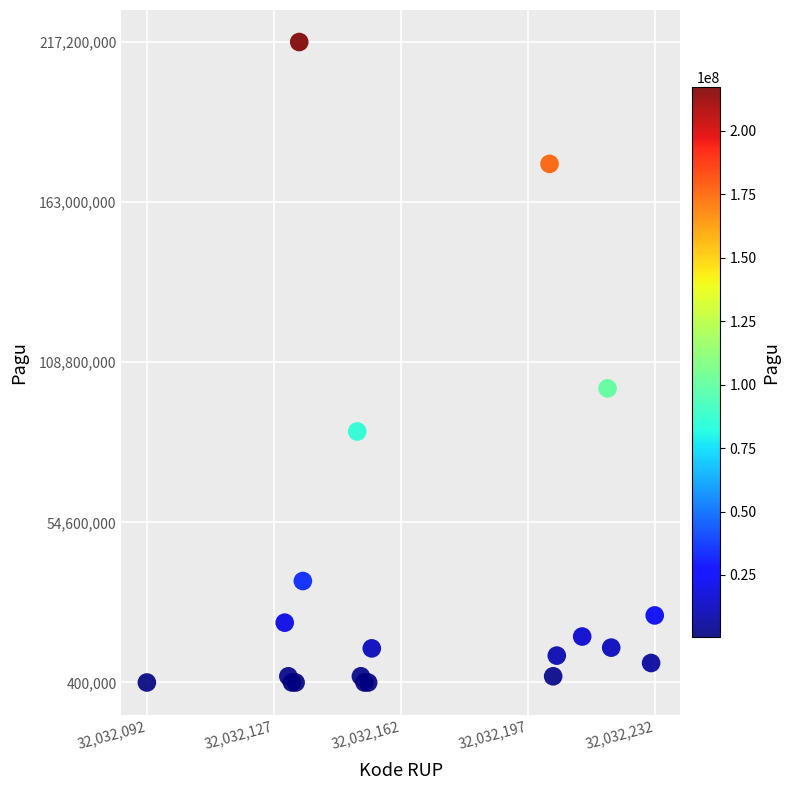

What Y value in the scatter plot is closest to 108800000?

99958000